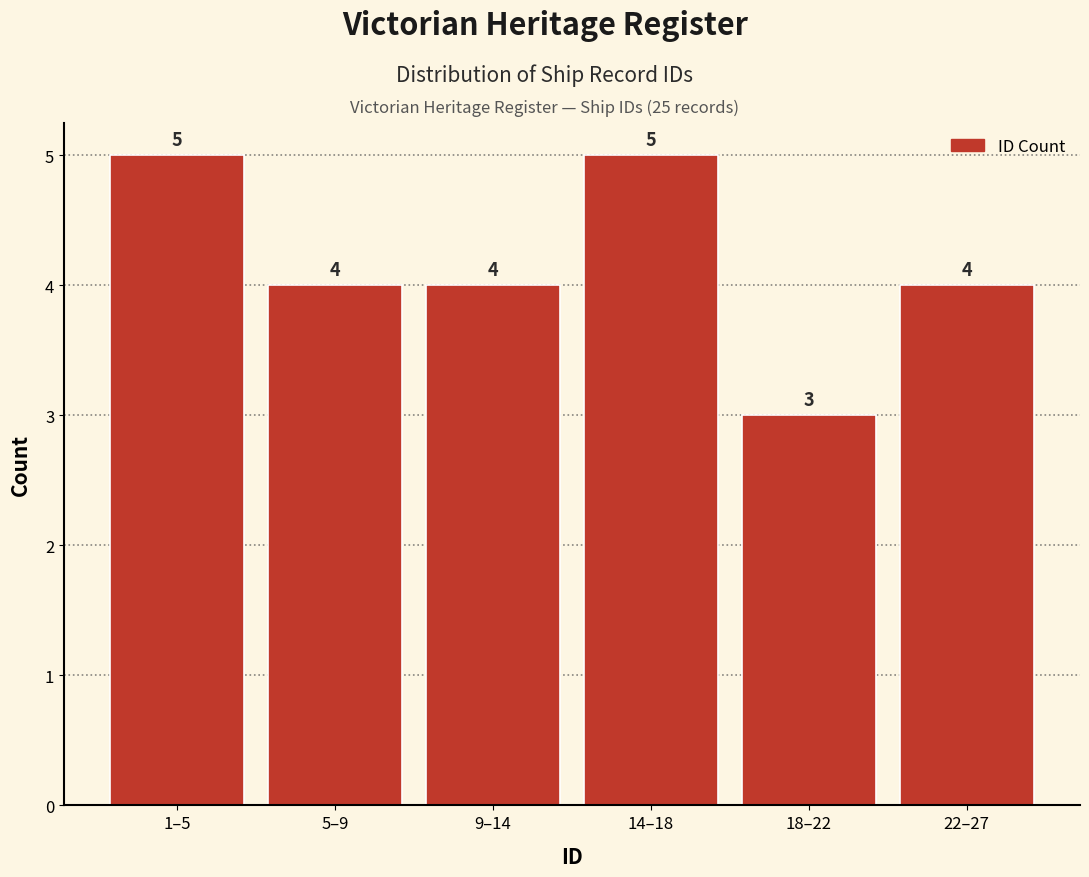

Reading left to right, what are all the values shown in this chart?

5	4	4	5	3	4